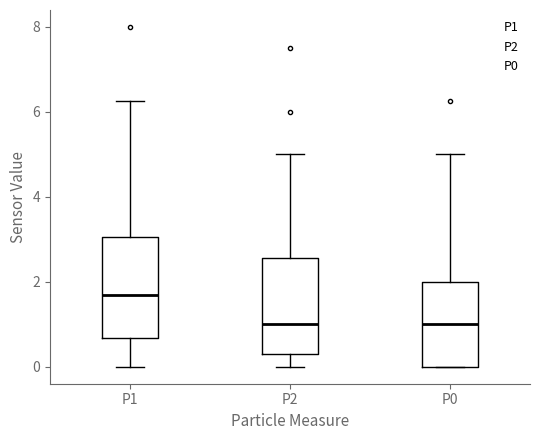

Where is the upper edge of the box for P1 on the y-axis? The values are not printed on the chart, so give them approximately, as read against the axis.

3.0